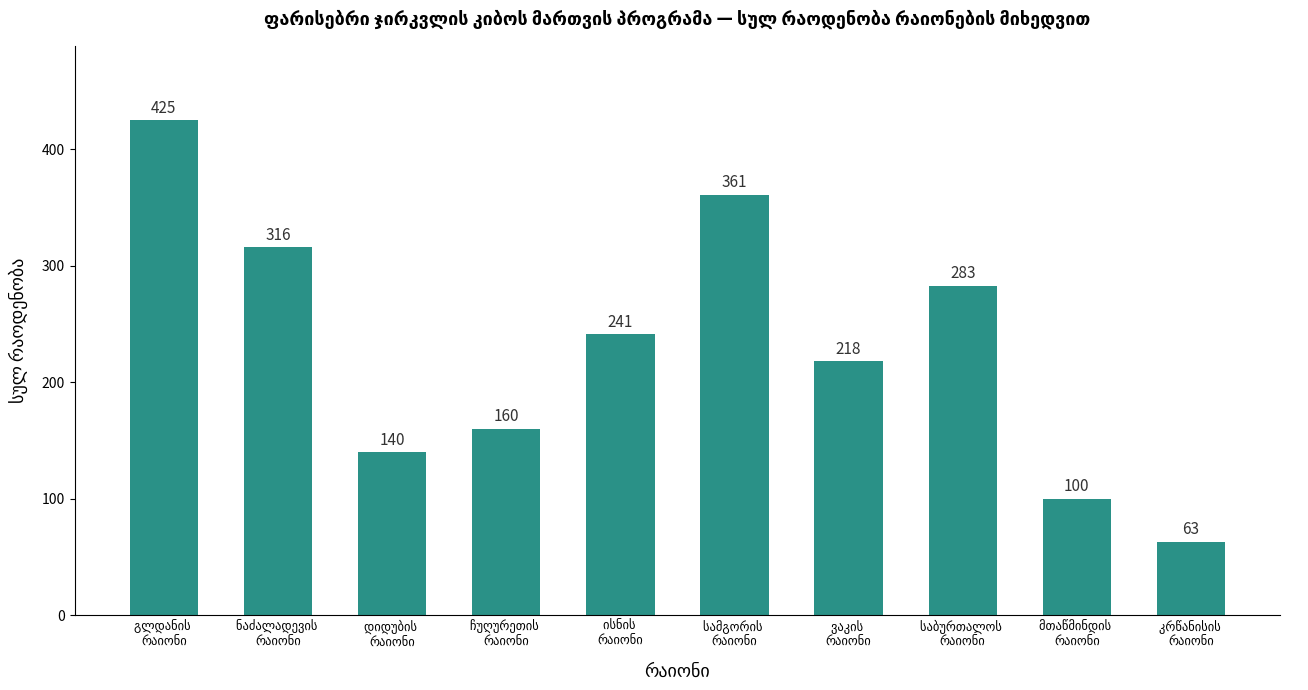

What is the smallest value displayed?

63